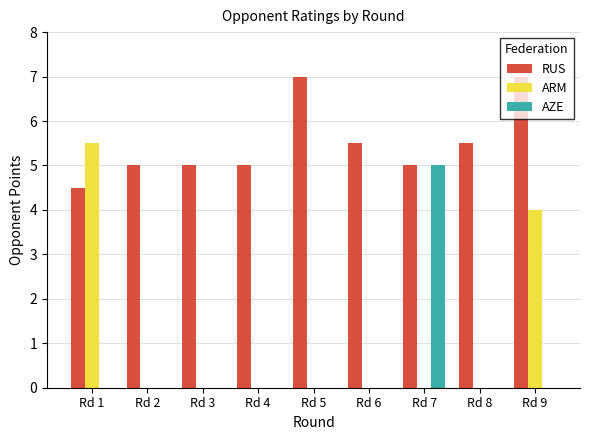

What is the sum of all RUS values?

49.5